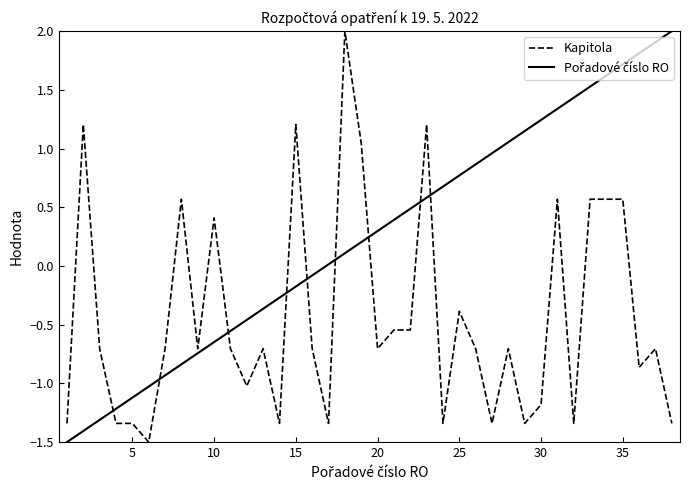

What is the minimum value for Kapitola?

-1.5